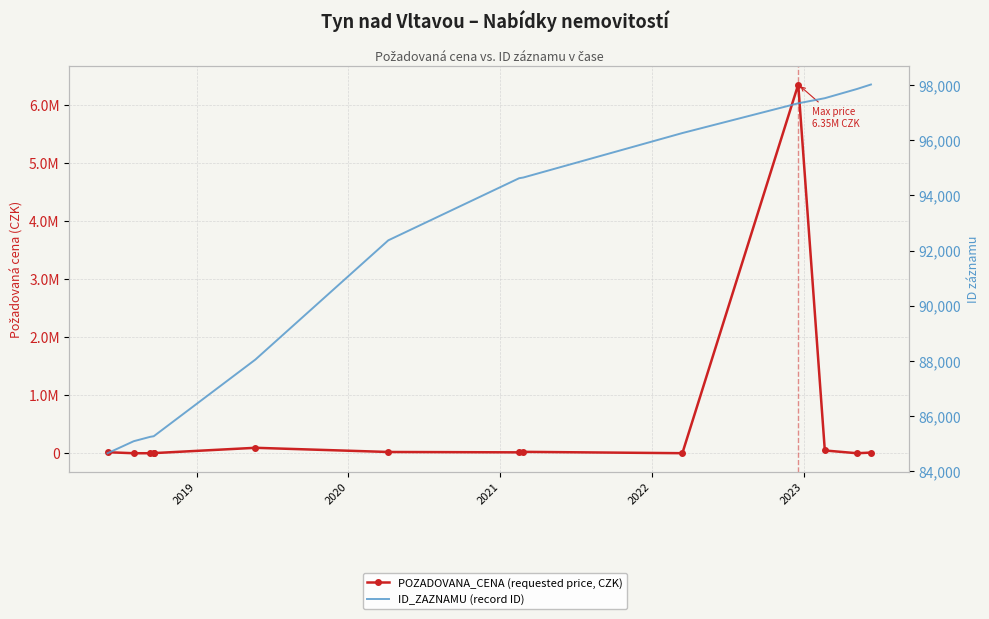

What is the difference between the second highest and minimum values in the ID_ZAZNAMU (record ID) series?

13207.0